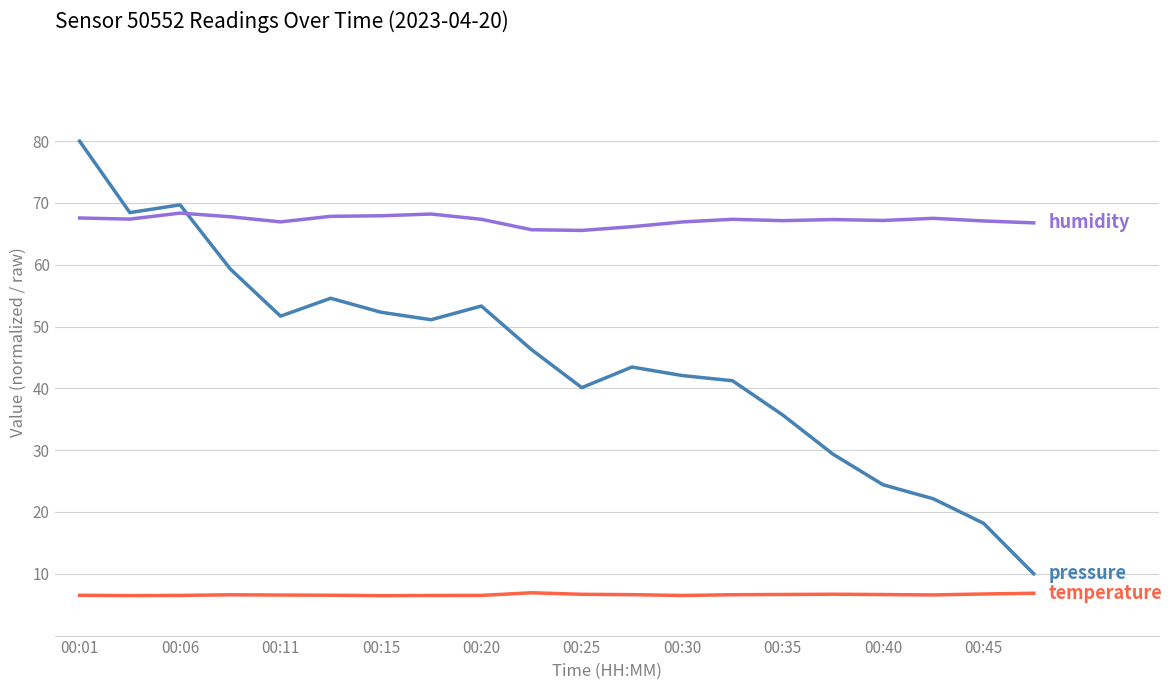

What is the minimum value shown in the chart?

6.5